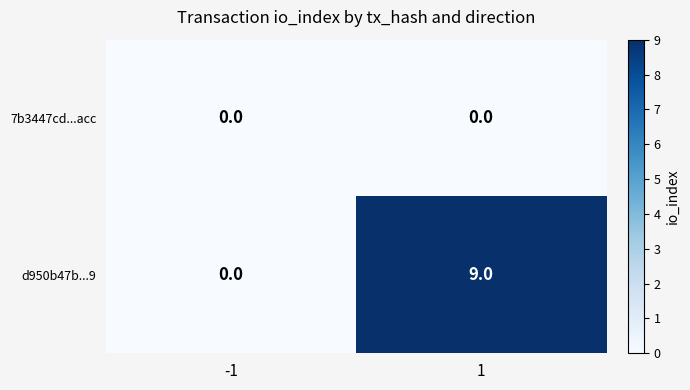

Which series has the largest total across all categories?

d950b47b...9